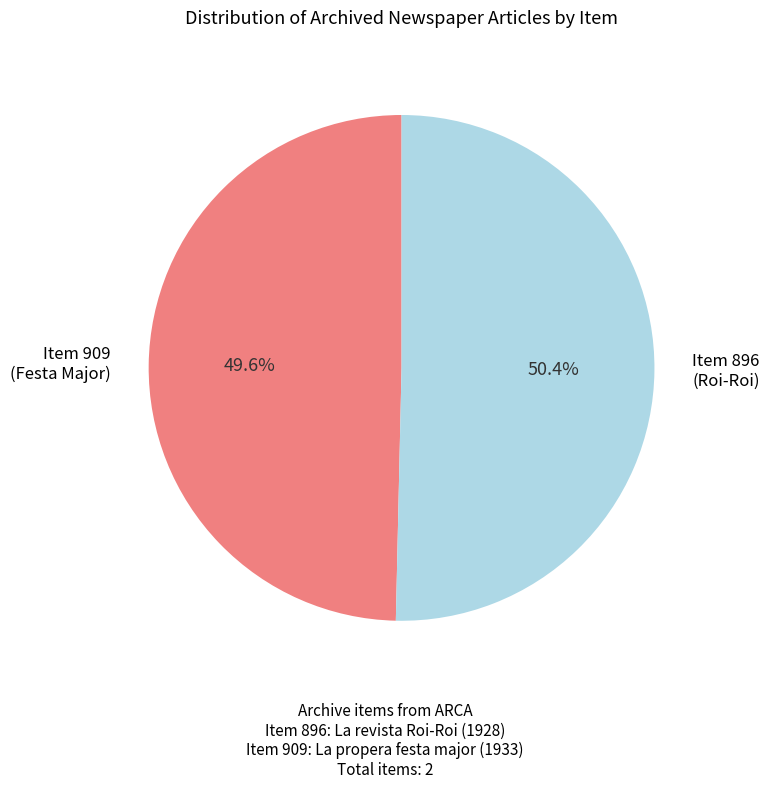

How many segments does this pie chart have?

2